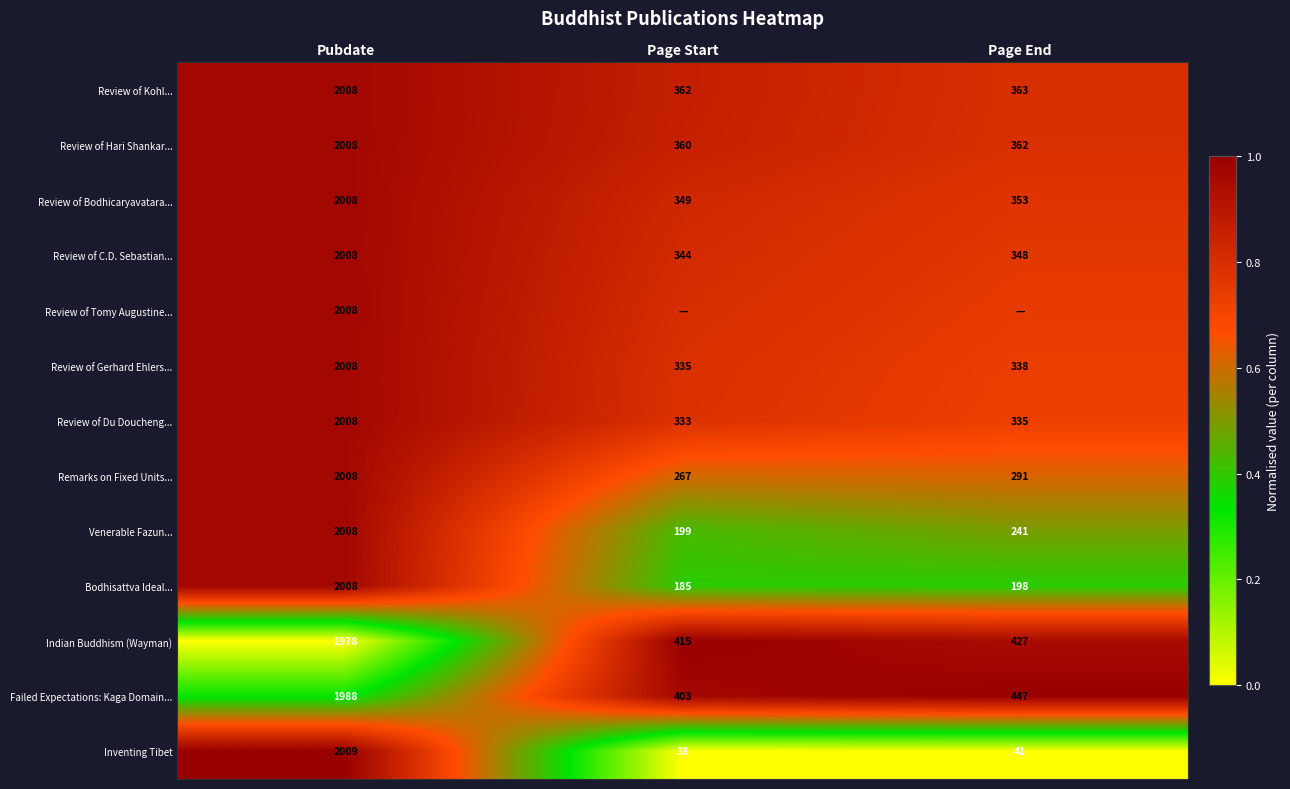

List the labels in order of Remarks on Fixed Units... value, smallest first.

Page Start, Page End, Pubdate